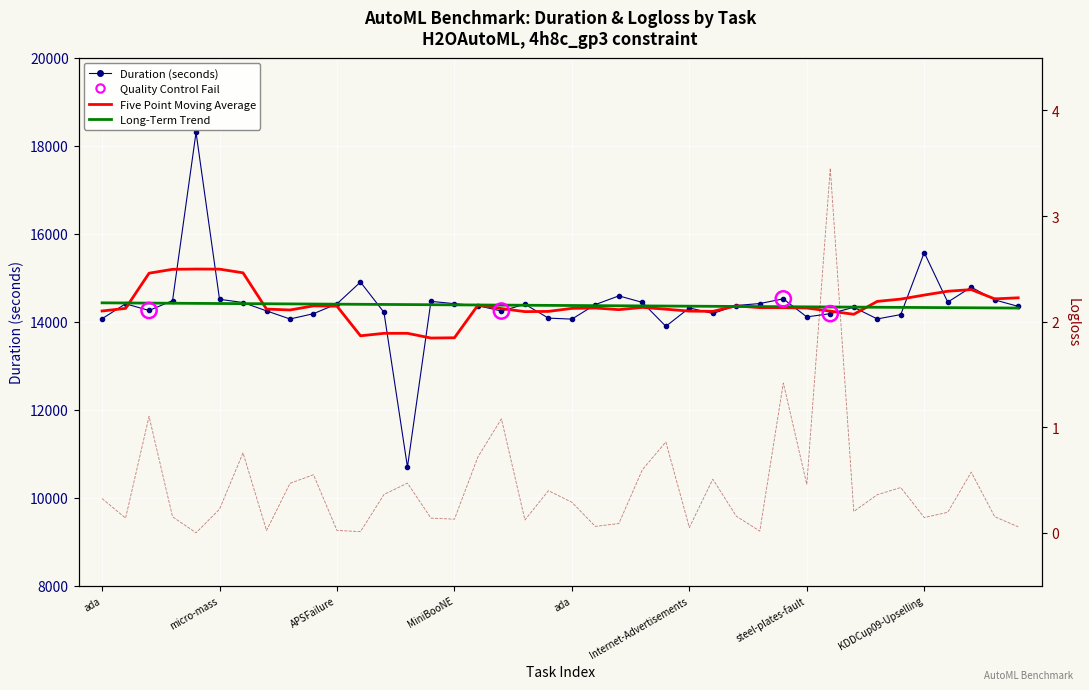

Which series contains the lowest Y value?

logloss